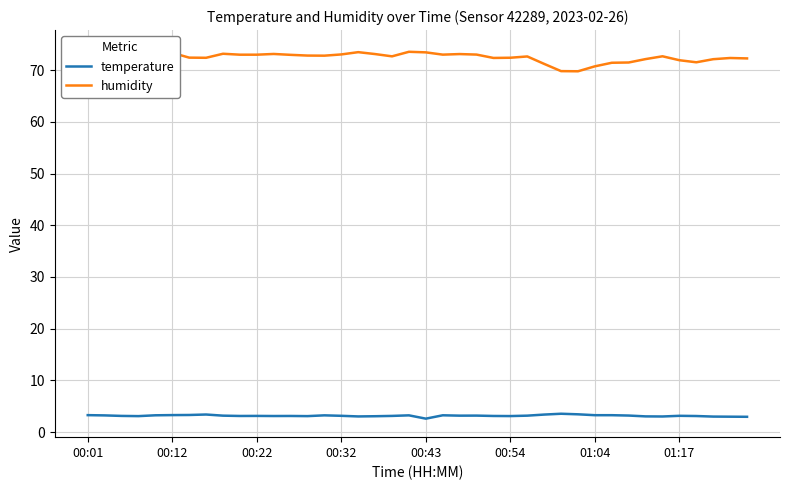

What is the total value across all series at 17?

76.2